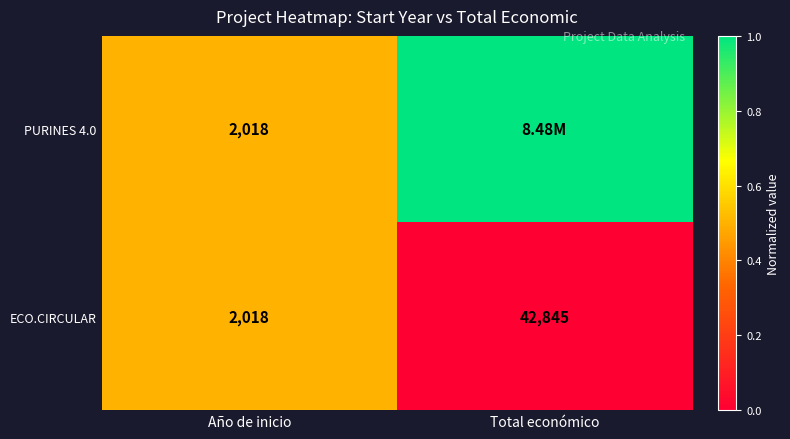

How many distinct data groups are displayed?

2